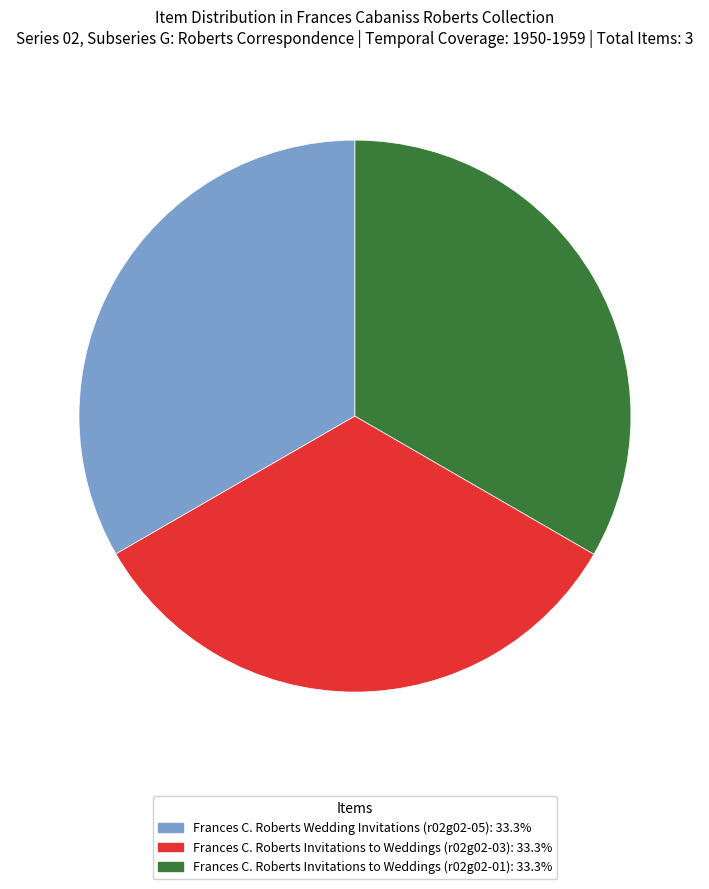

Is it true that Frances C. Roberts Wedding Invitations (r02g02-05) is 33% of the pie?

True